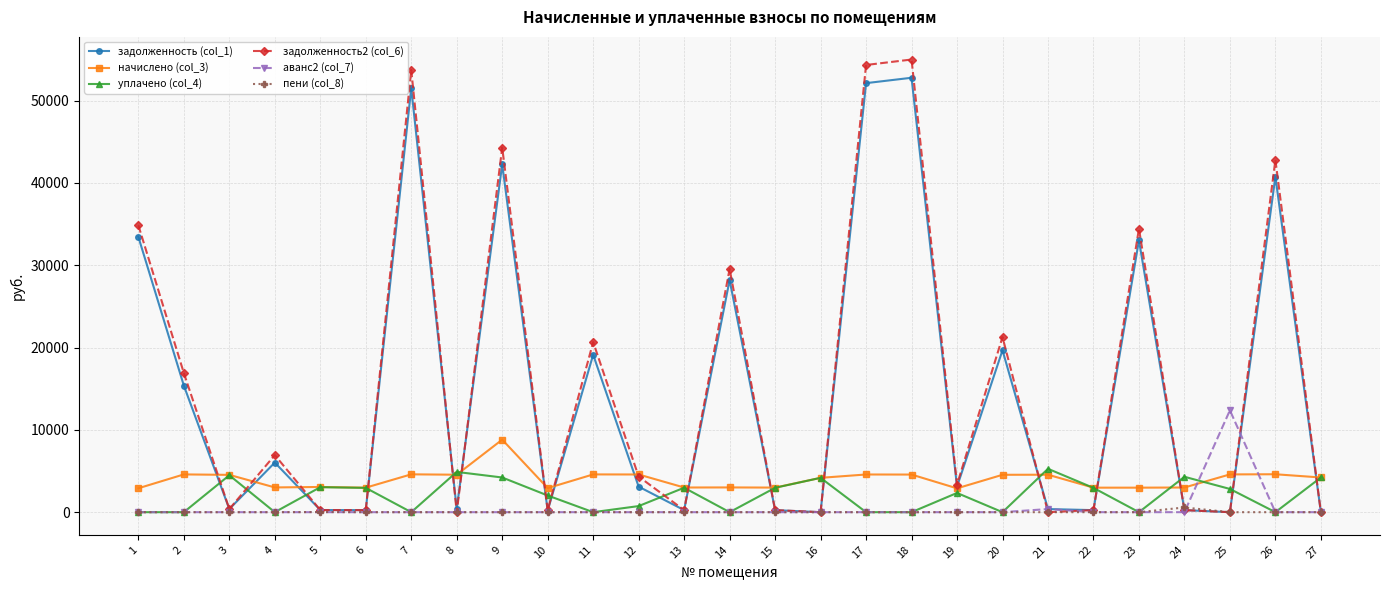

What is the difference between the second highest and second lowest values in the задолженность (col_1) series?

52129.2